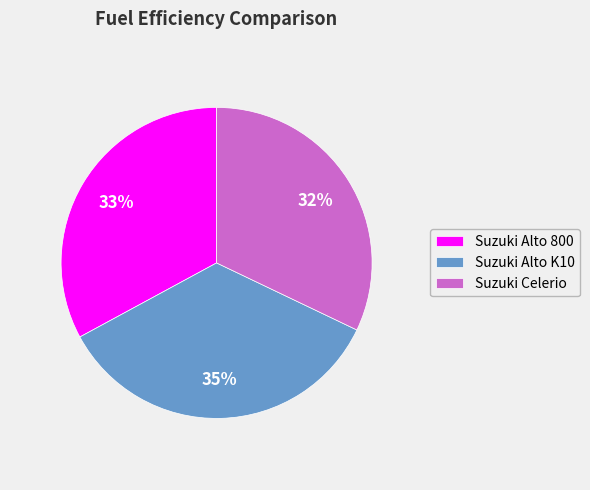

Is the sum of Suzuki Celerio and Suzuki Alto K10 greater than half?

Yes